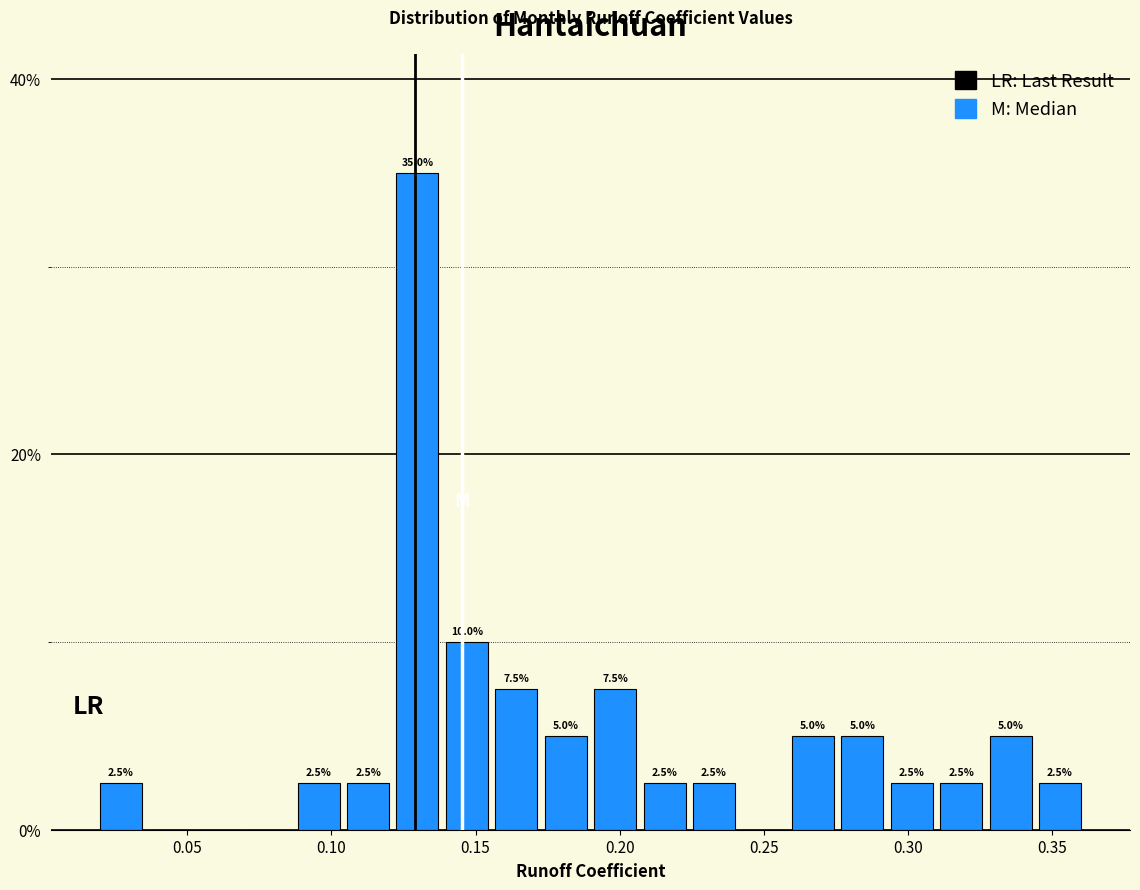

Around what value on the x-axis is the tallest bar? Give the approximate position of its centre, as read against the axis.

0.130